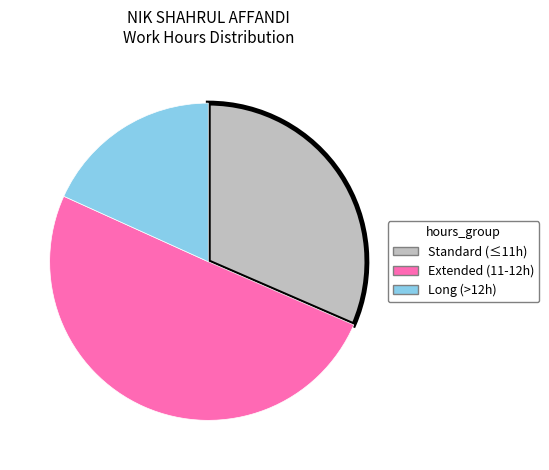

Rank the categories by value from lowest to highest.

Long (>12h), Standard (≤11h), Extended (11-12h)